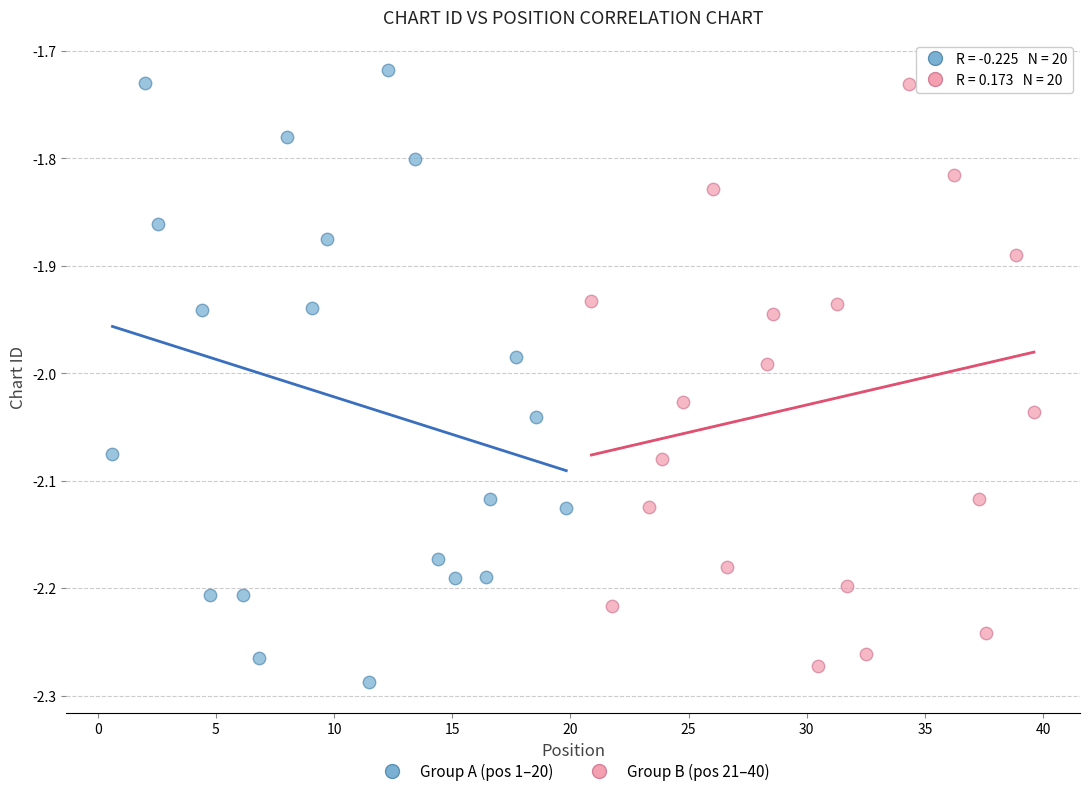

What are all the series names shown in the legend?

Group A (pos 1–20), Group B (pos 21–40)